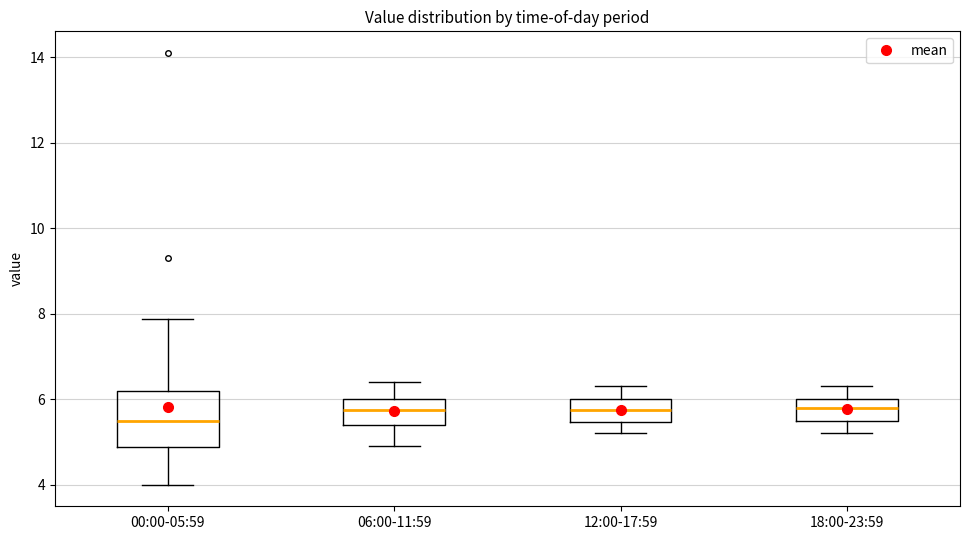

Reading left to right, read every box against the y-axis: the position of its median line, the range the box covers, and the ends of its whiskers. The values are not printed on the chart, so give them approximately, as read against the axis.

00:00-05:59: median 5.6, box 4.8 to 6.2, whiskers 4.0 to 7.8
06:00-11:59: median 5.8, box 5.4 to 6.0, whiskers 5.0 to 6.4
12:00-17:59: median 5.8, box 5.4 to 6.0, whiskers 5.2 to 6.4
18:00-23:59: median 5.8, box 5.6 to 6.0, whiskers 5.2 to 6.4